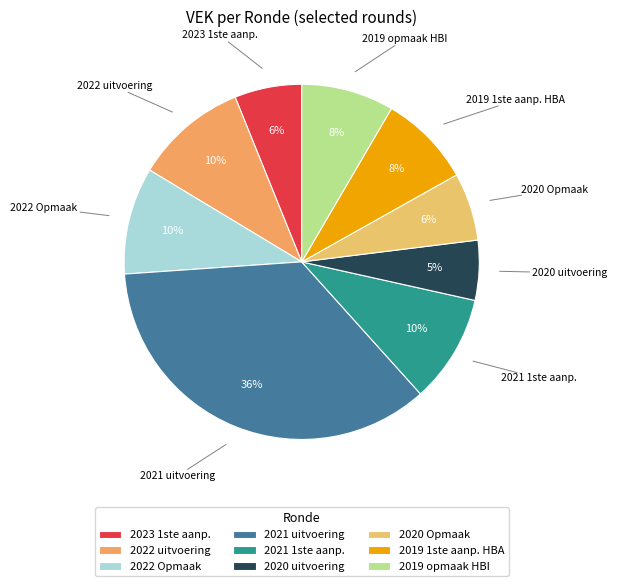

True or false: 2023 1ste aanp. accounts for 6% of the total.

True